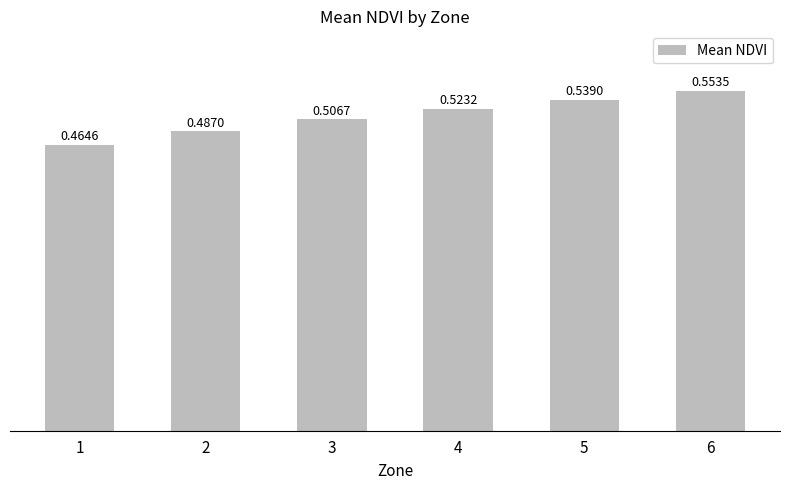

Rank the categories by value from lowest to highest.

1, 2, 3, 4, 5, 6